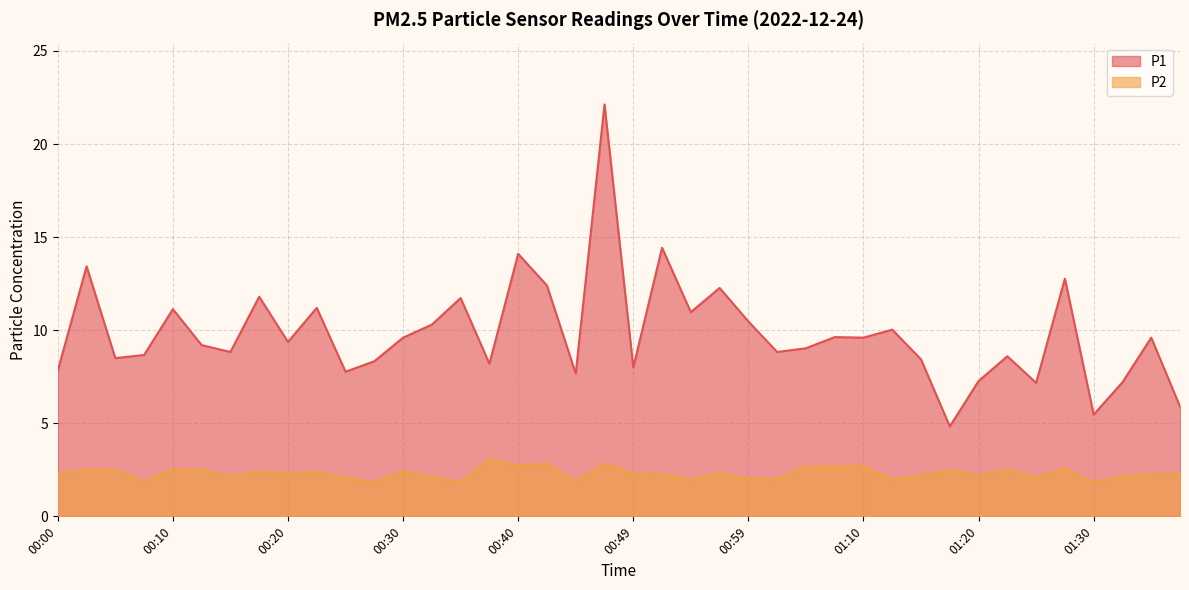

Which has a higher value, 00:07 or 00:25?

00:07